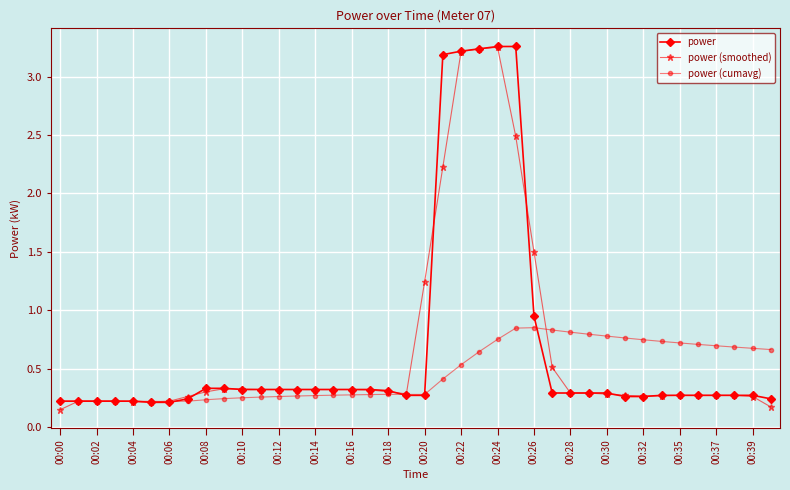

How many power (cumavg) values are between 0 and 1?

40